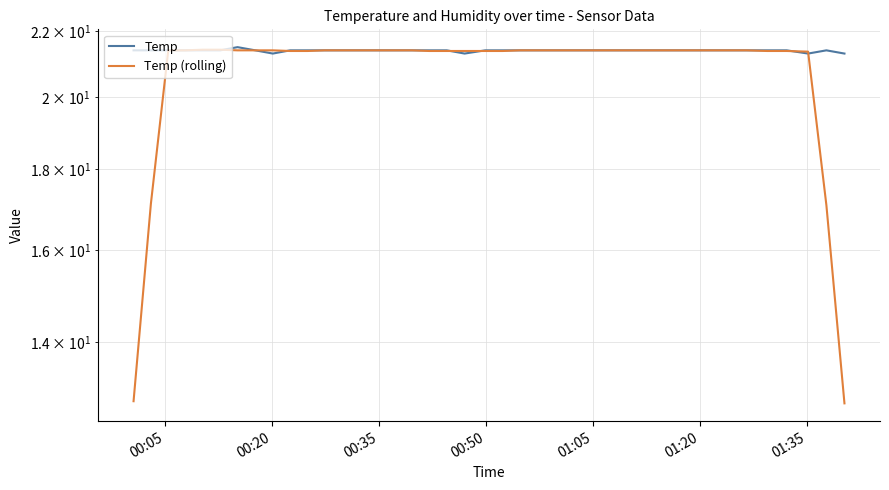

Reading left to right, extract all data points from this chart.

Temp: 21.4	21.4	21.4	21.4	21.4	21.4	21.5	21.4	21.3	21.4	21.4	21.4	21.4	21.4	21.4	21.4	21.4	21.4	21.4	21.3	21.4	21.4	21.4	21.4	21.4	21.4	21.4	21.4	21.4	21.4	21.4	21.4	21.4	21.4	21.4	21.4	21.4	21.3	21.4	21.3
Temp (rolling): 12.8	17.1	21.4	21.4	21.4	21.4	21.4	21.4	21.4	21.4	21.4	21.4	21.4	21.4	21.4	21.4	21.4	21.4	21.4	21.4	21.4	21.4	21.4	21.4	21.4	21.4	21.4	21.4	21.4	21.4	21.4	21.4	21.4	21.4	21.4	21.4	21.4	21.4	17.1	12.8